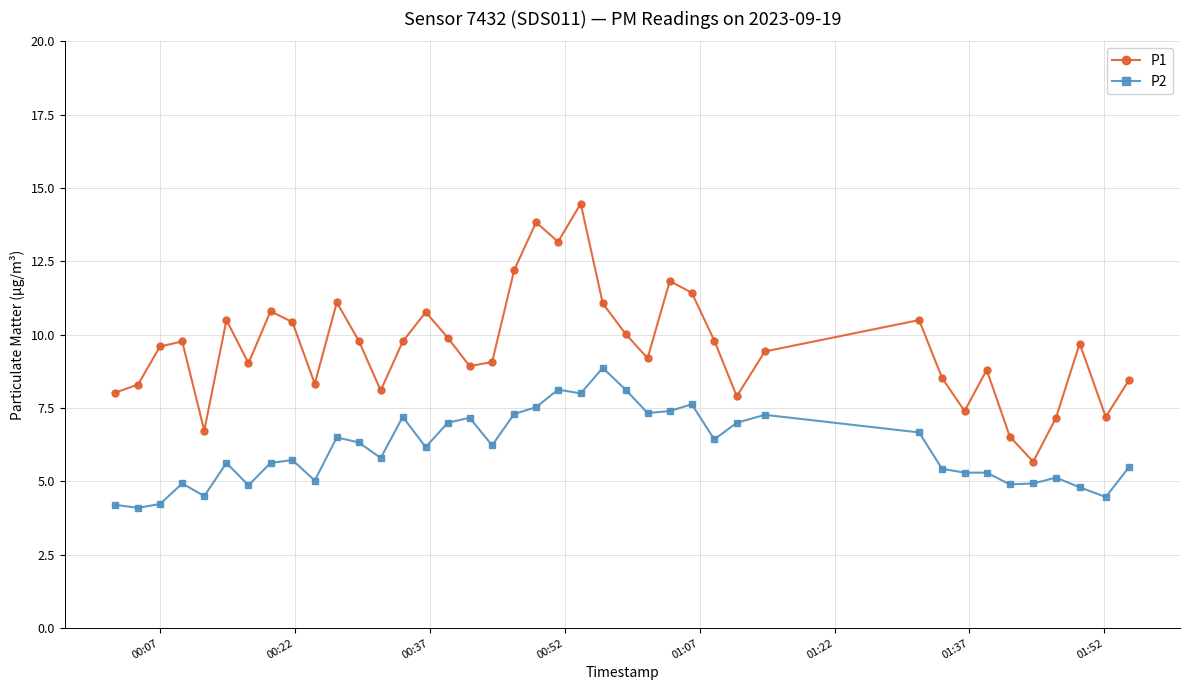

Which series has the widest spread of values?

P1